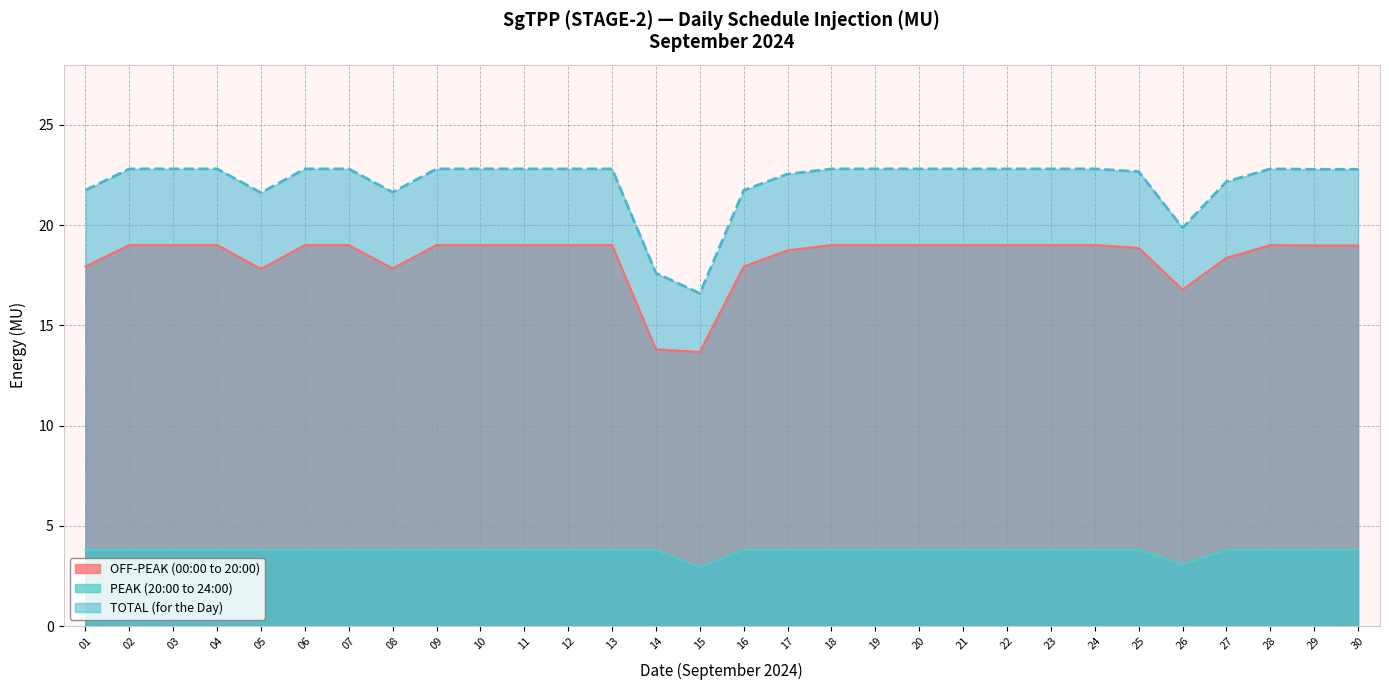

Reading left to right, extract all data points from this chart.

OFF-PEAK (00:00 to 20:00): 01=17.9	02=19.0	03=19.0	04=19.0	05=17.8	06=19.0	07=19.0	08=17.8	09=19.0	10=19.0	11=19.0	12=19.0	13=19.0	14=13.8	15=13.7	16=17.9	17=18.7	18=19.0	19=19.0	20=19.0	21=19.0	22=19.0	23=19.0	24=19.0	25=18.9	26=16.8	27=18.4	28=19.0	29=19.0	30=19.0
PEAK (20:00 to 24:00): 01=3.8	02=3.8	03=3.8	04=3.8	05=3.8	06=3.8	07=3.8	08=3.8	09=3.8	10=3.8	11=3.8	12=3.8	13=3.8	14=3.8	15=2.9	16=3.8	17=3.8	18=3.8	19=3.8	20=3.8	21=3.8	22=3.8	23=3.8	24=3.8	25=3.8	26=3.1	27=3.8	28=3.8	29=3.8	30=3.8
TOTAL (for the Day): 01=21.7	02=22.8	03=22.8	04=22.8	05=21.6	06=22.8	07=22.8	08=21.6	09=22.8	10=22.8	11=22.8	12=22.8	13=22.8	14=17.6	15=16.6	16=21.7	17=22.5	18=22.8	19=22.8	20=22.8	21=22.8	22=22.8	23=22.8	24=22.8	25=22.7	26=19.9	27=22.2	28=22.8	29=22.8	30=22.8